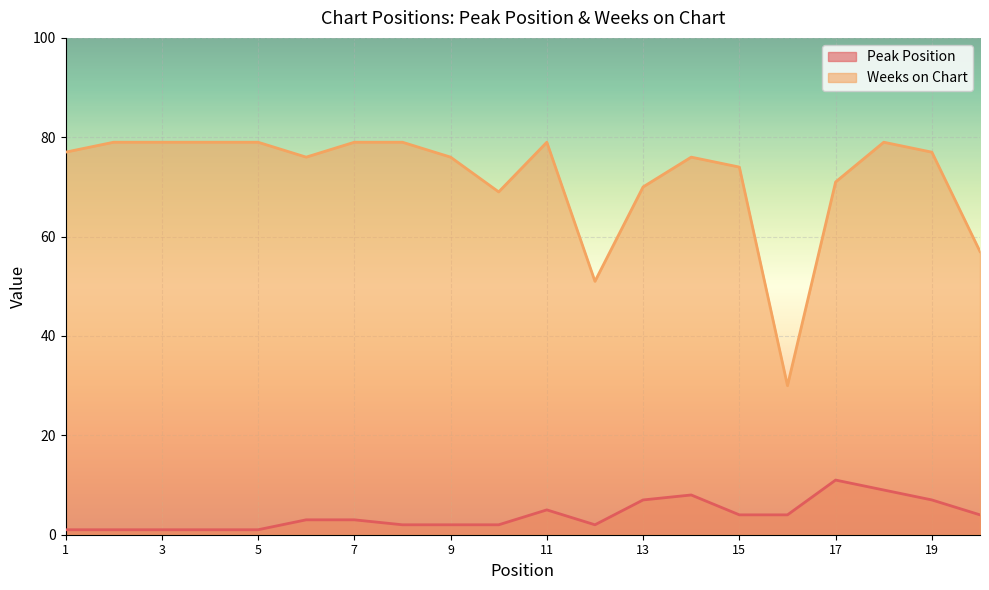

The value of Peak Position at 11 is 5. True or false?

True